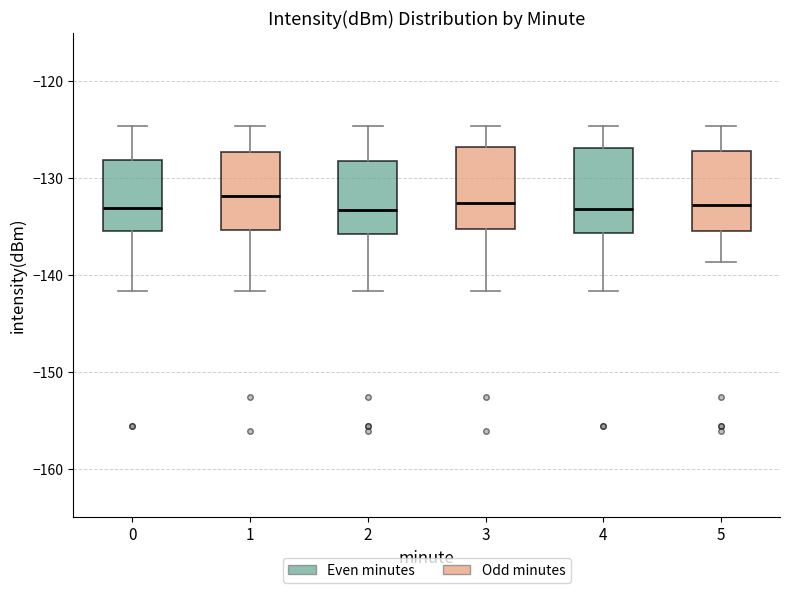

Where does the lower whisker of the box at x = 3 end on the y-axis? The values are not printed on the chart, so give them approximately, as read against the axis.

-142